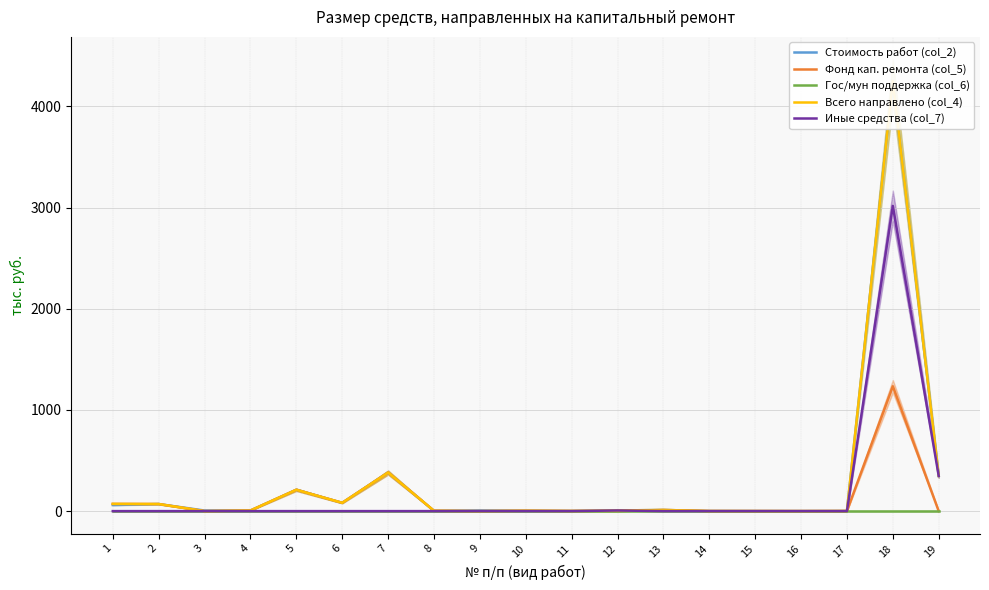

Rank the categories by Фонд кап. ремонта (col_5) value from highest to lowest.

18, 7, 5, 6, 1, 2, 13, 4, 10, 8, 11, 17, 14, 15, 16, 3, 9, 12, 19